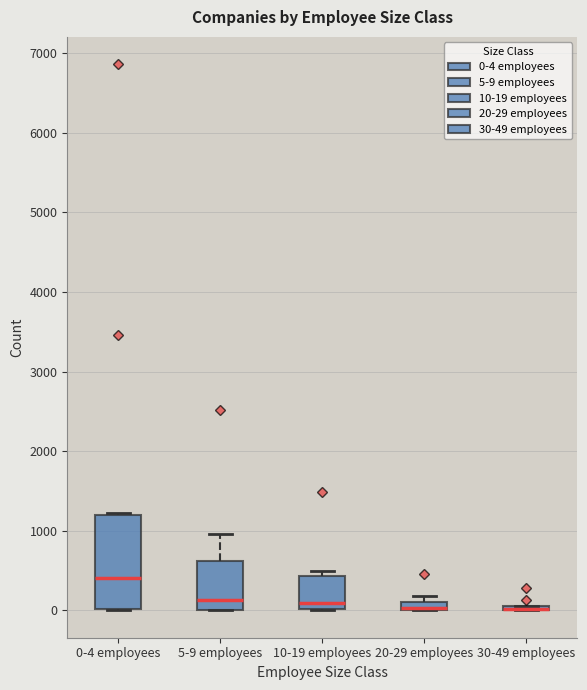

Comparing the boxes themselves (not the whiskers), which one is the tallest?

0-4 employees